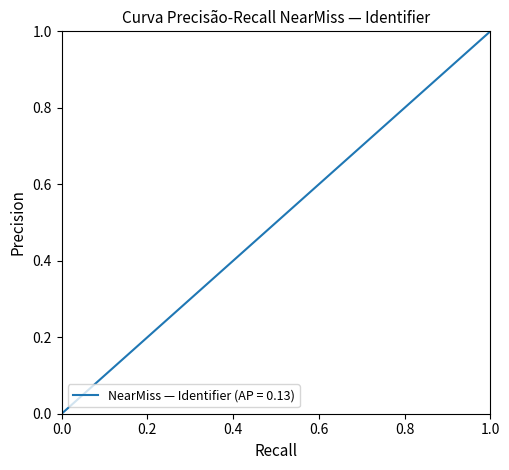

True or false: there are more than 0 points higher than both neighbors.

False